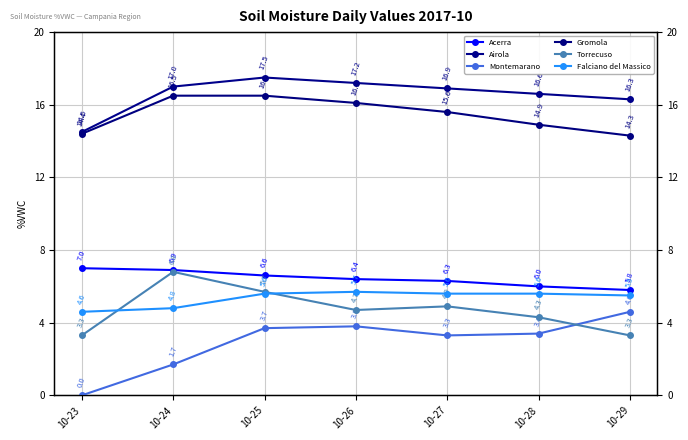

What is the value of the Montemarano point at the 4th from the left?

3.8